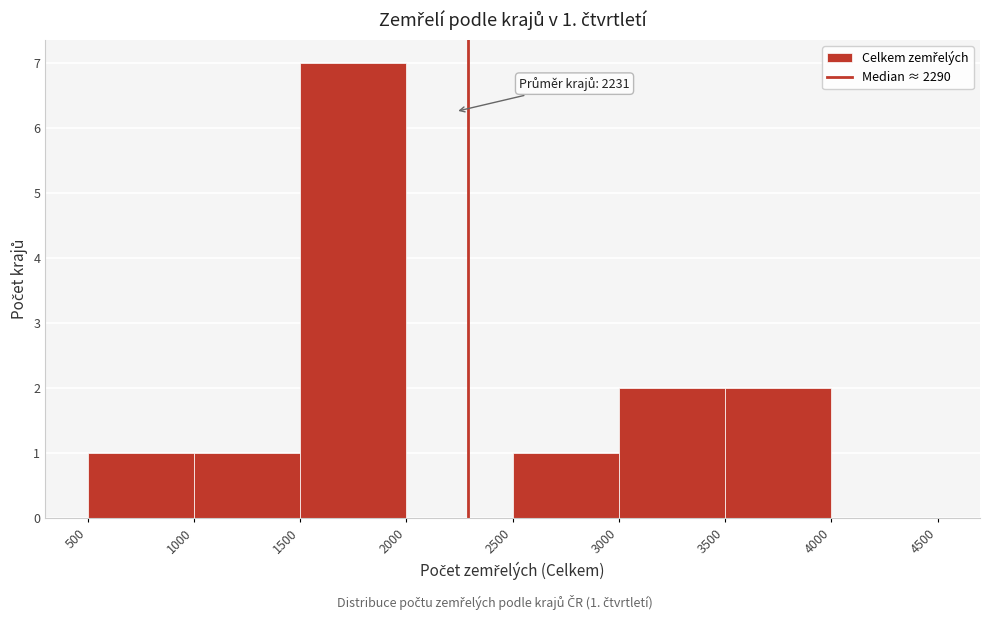

Which range on the x-axis has the tallest bar?

1500 to 2000